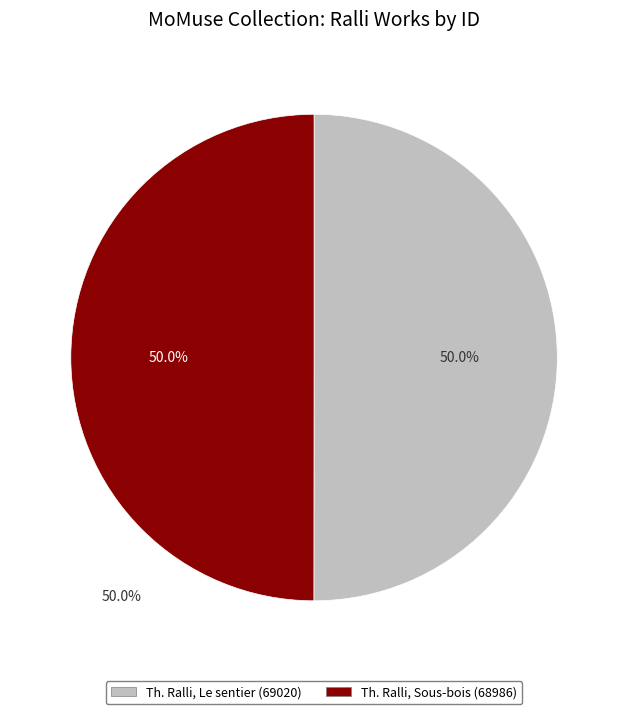

Count the number of slices in the pie.

2